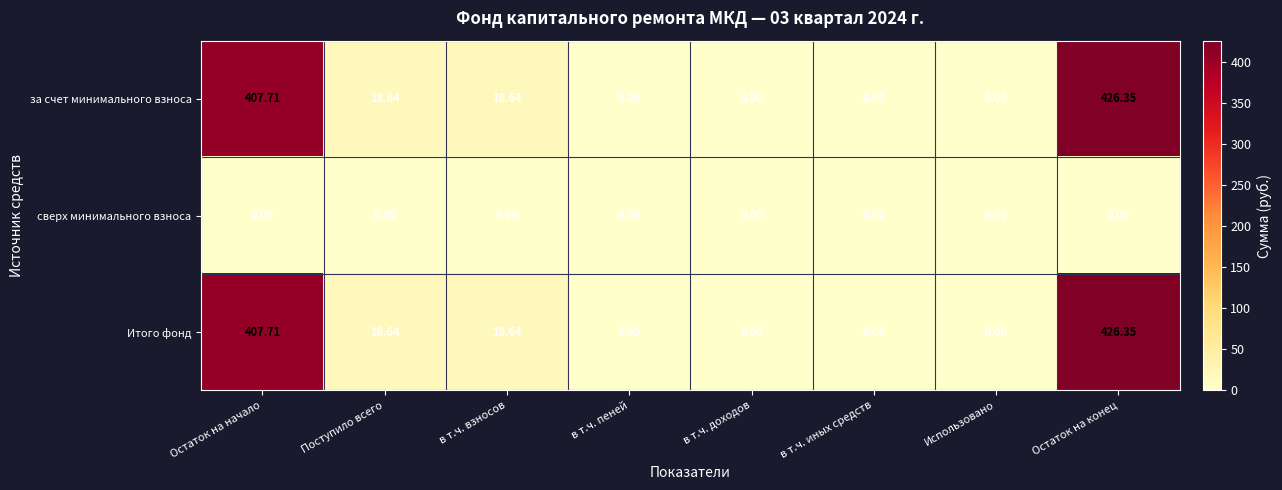

How many values in the за счет минимального взноса series are below 18?

4